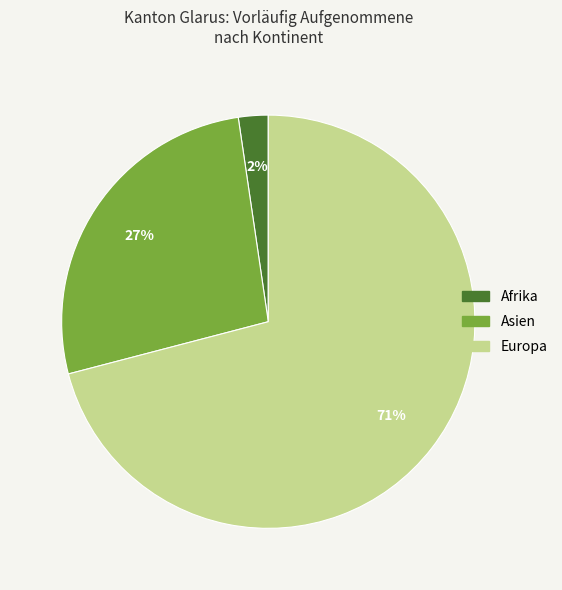

Count the number of slices in the pie.

3